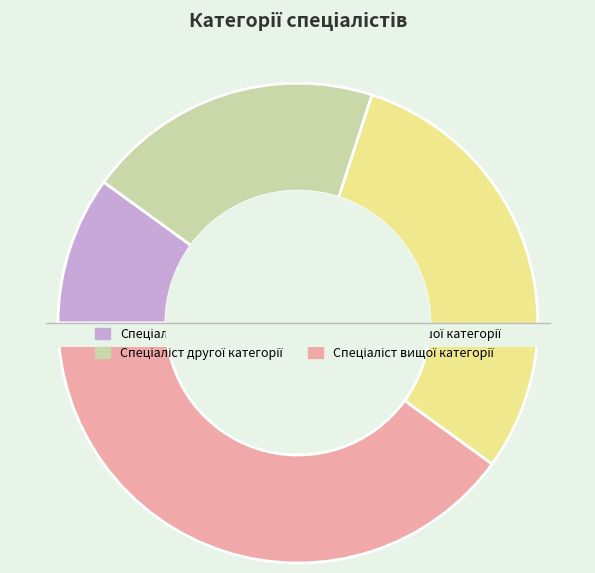

What is the change in value from Спеціаліст to Спеціаліст другої категорії?

+1